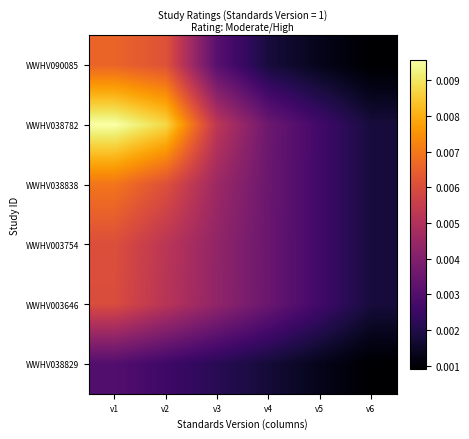

At which category is the sum across all series the highest?

v1